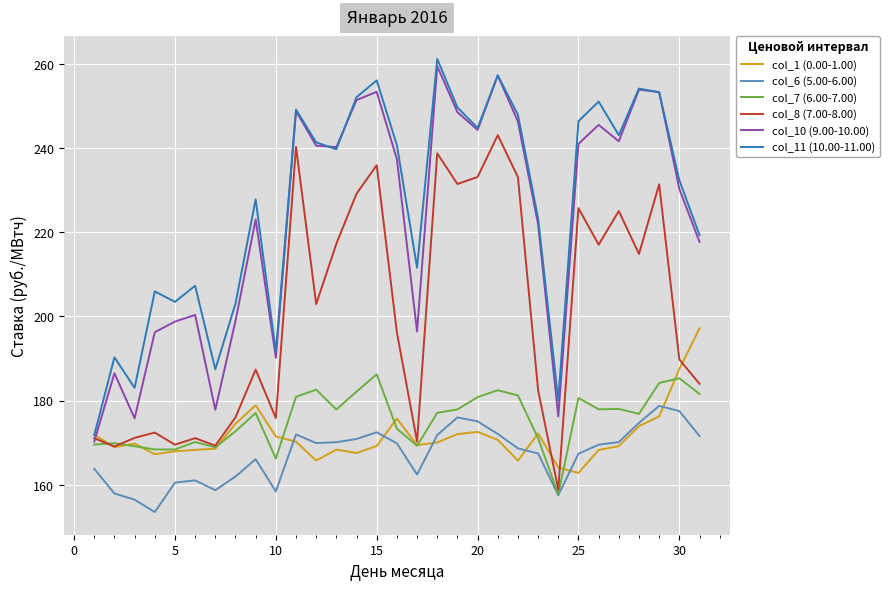

At how many categories does at least one series exceed 157?

31